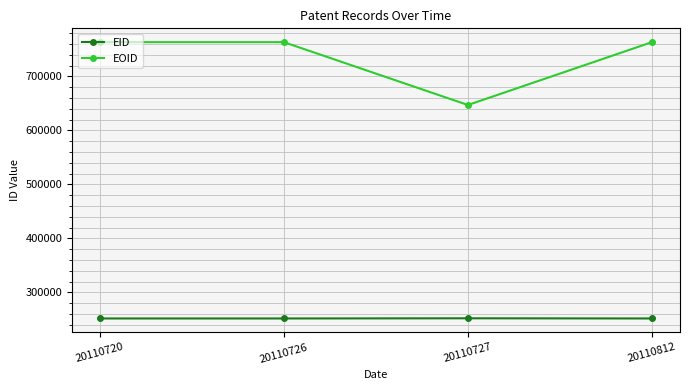

What is the spread (max minus min) of values at 20110720?

511535